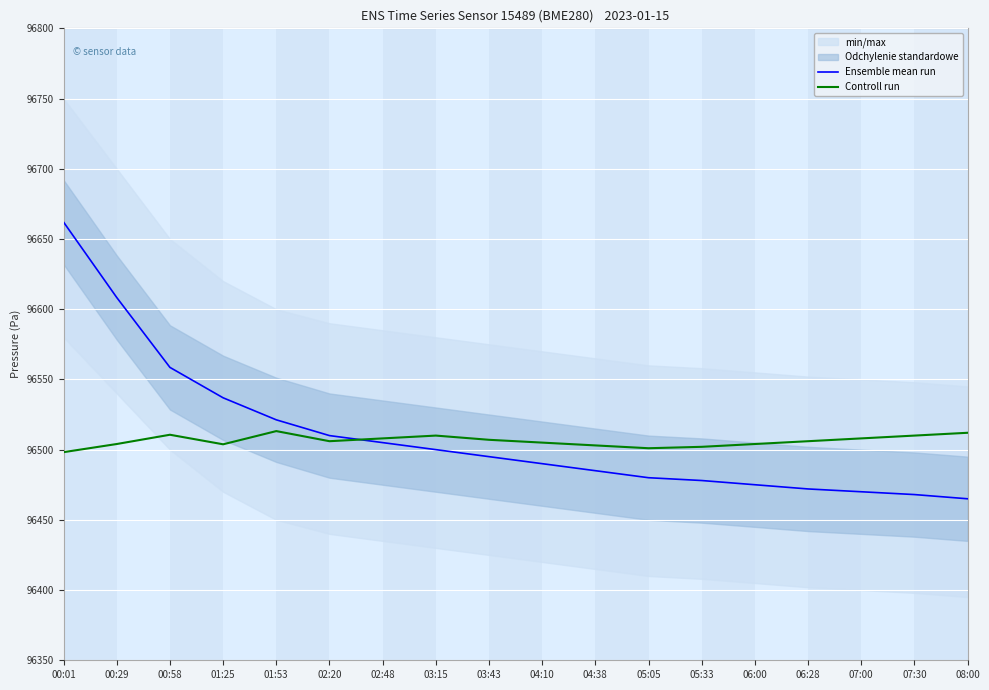

Is the value of Ensemble mean run at 02:20 greater than the value of Controll run at 04:38?

Yes